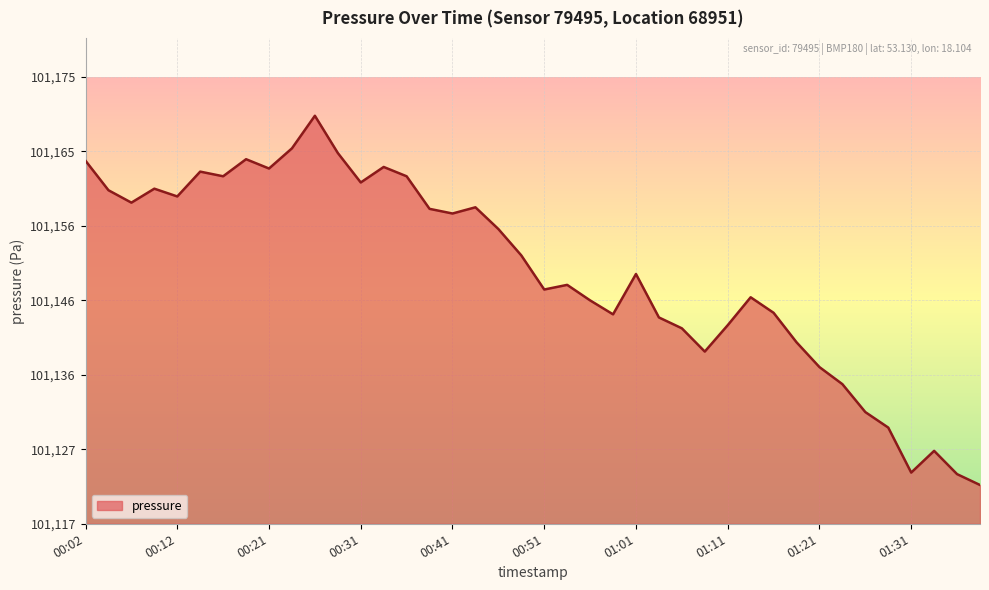

What is the value of the 40th point from the left?

101122.6